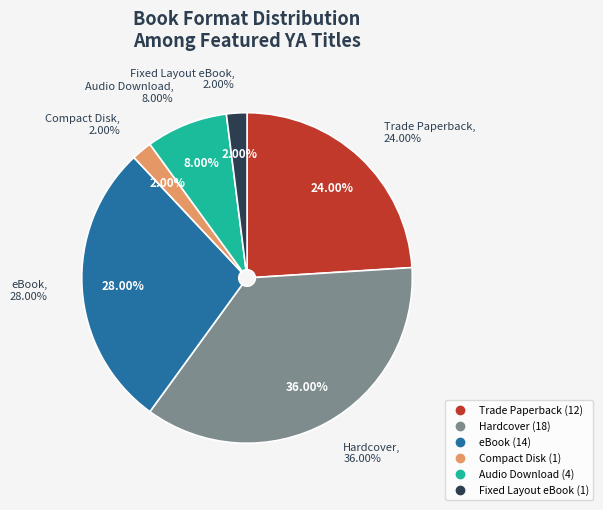

Count the number of slices in the pie.

6